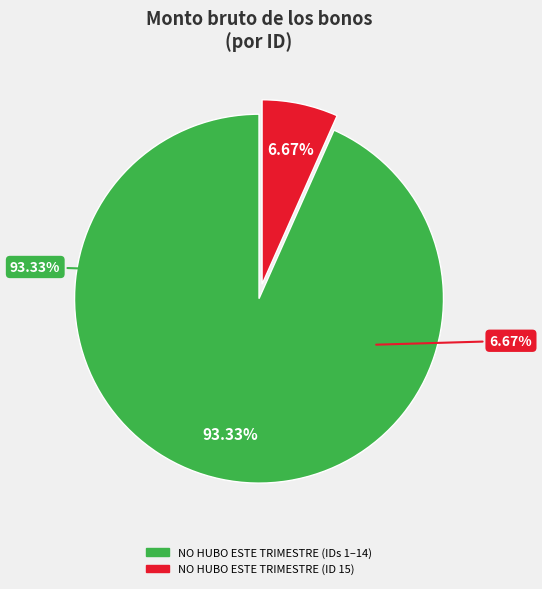

Is it true that 5 is 4% of the pie?

True